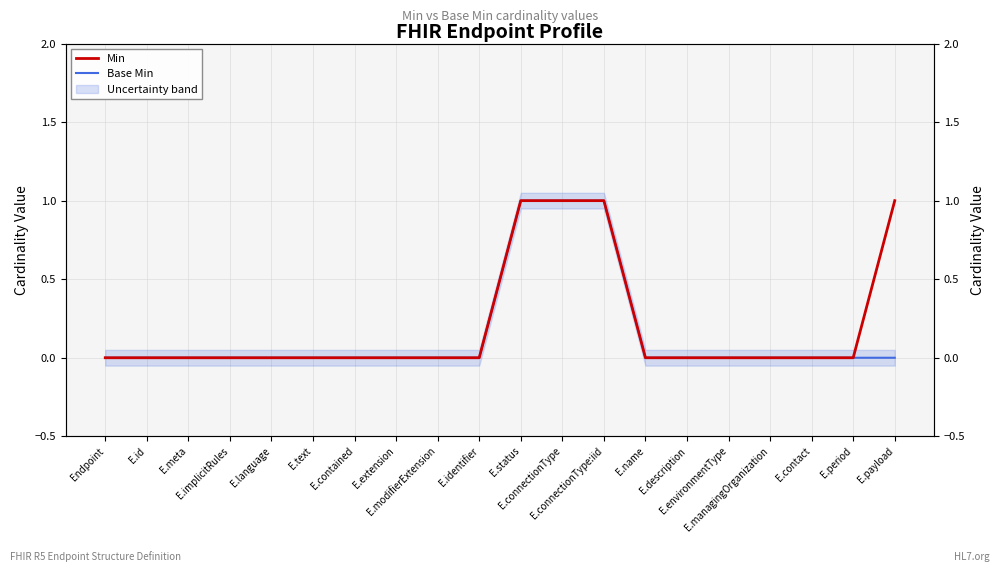

True or false: Min has more than 2 points higher than both neighbors.

False